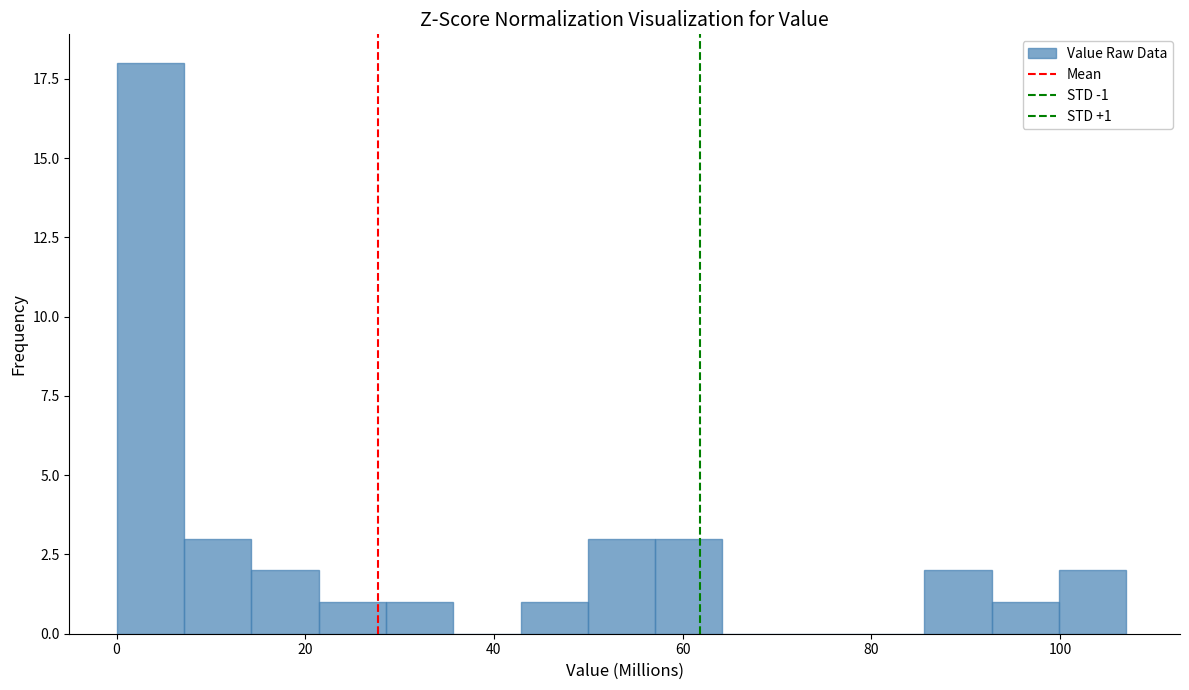

Read against the x-axis, roughly where is the centre of the tallest bar?

4